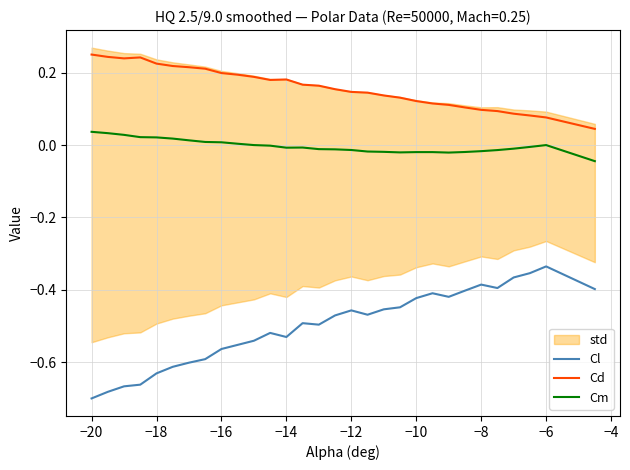

True or false: Cd has a value of 0.0 at −6.

False